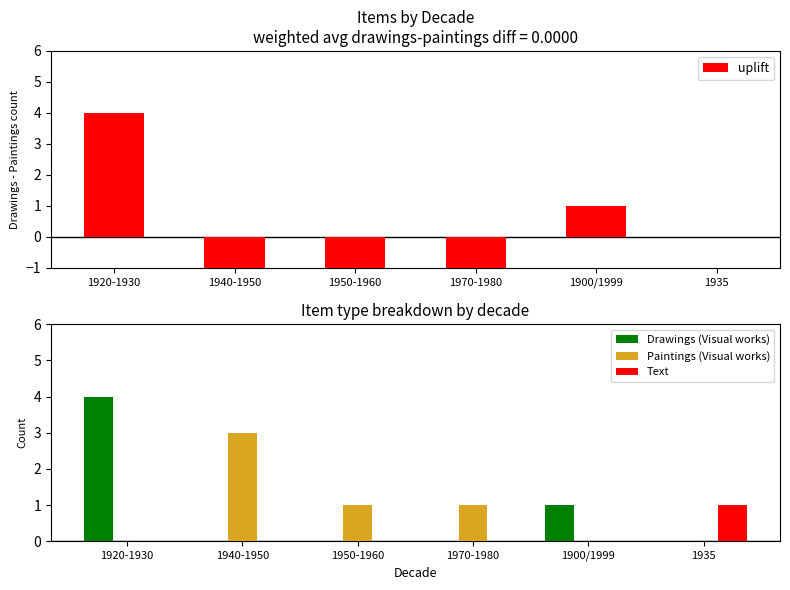

The Paintings (Visual works) series shows 0 at 1900/1999. True or false?

True